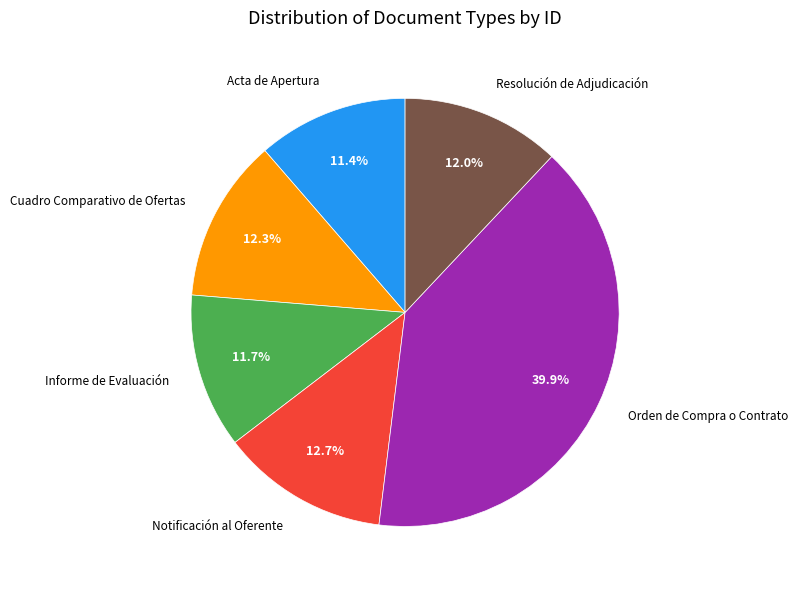

What percentage is NOT represented by Resolución de Adjudicación?

88.0%